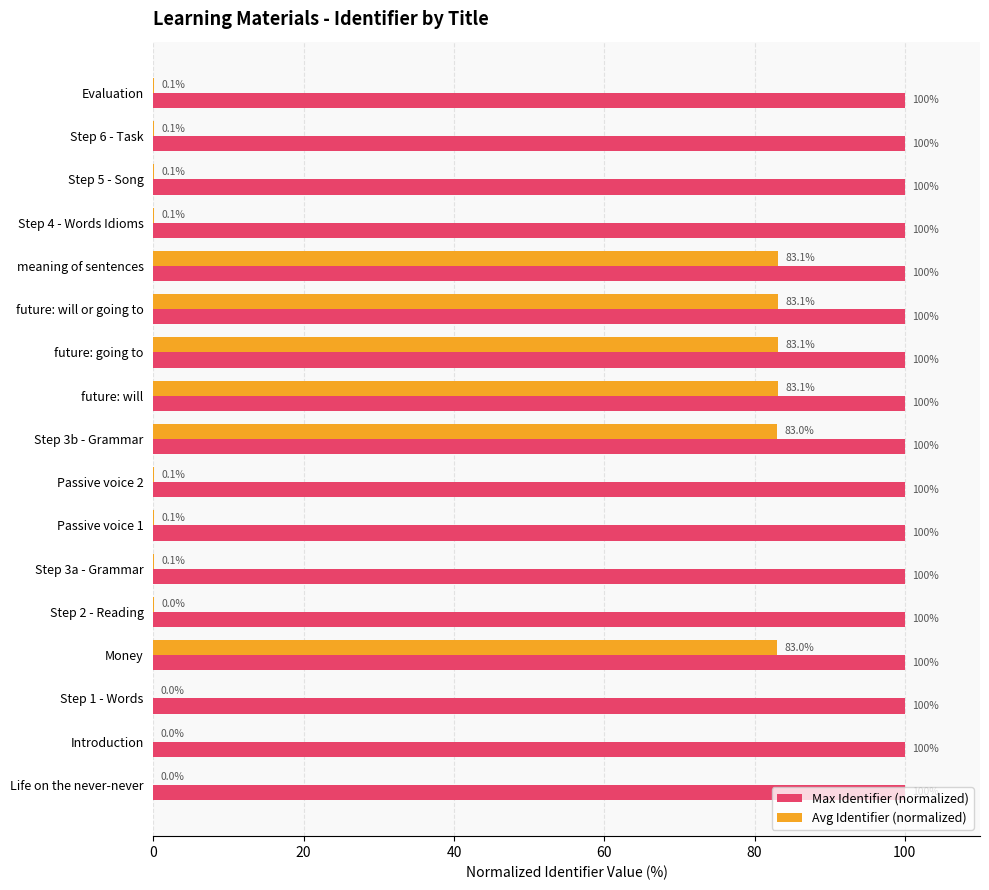

The Avg Identifier (normalized) series shows 0.1 at Step 3a - Grammar. True or false?

True